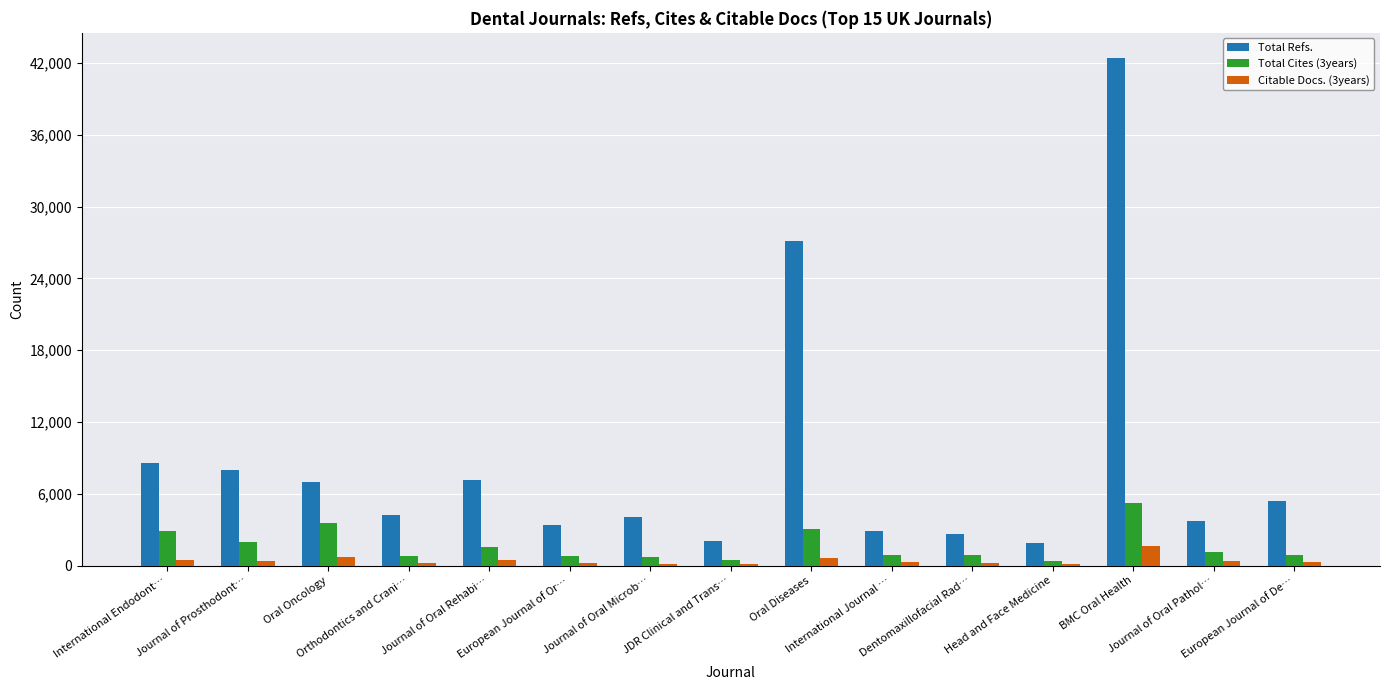

What is the sum of all Total Refs. values?

130446